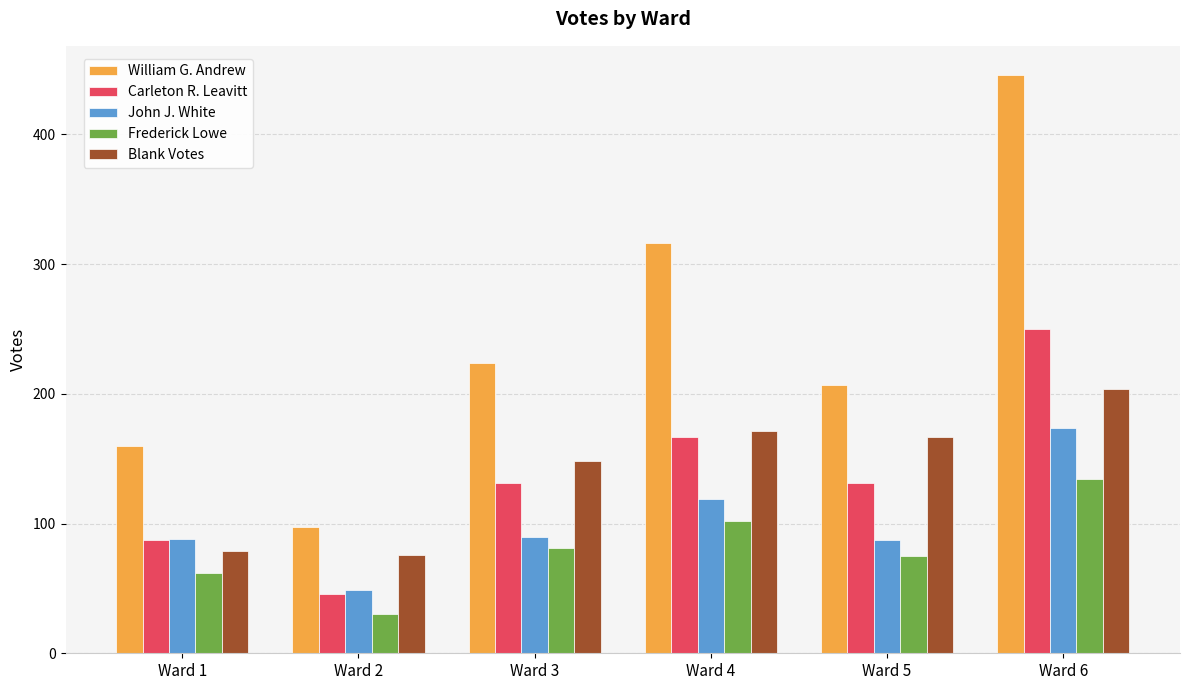

Which series has the largest total across all categories?

William G. Andrew